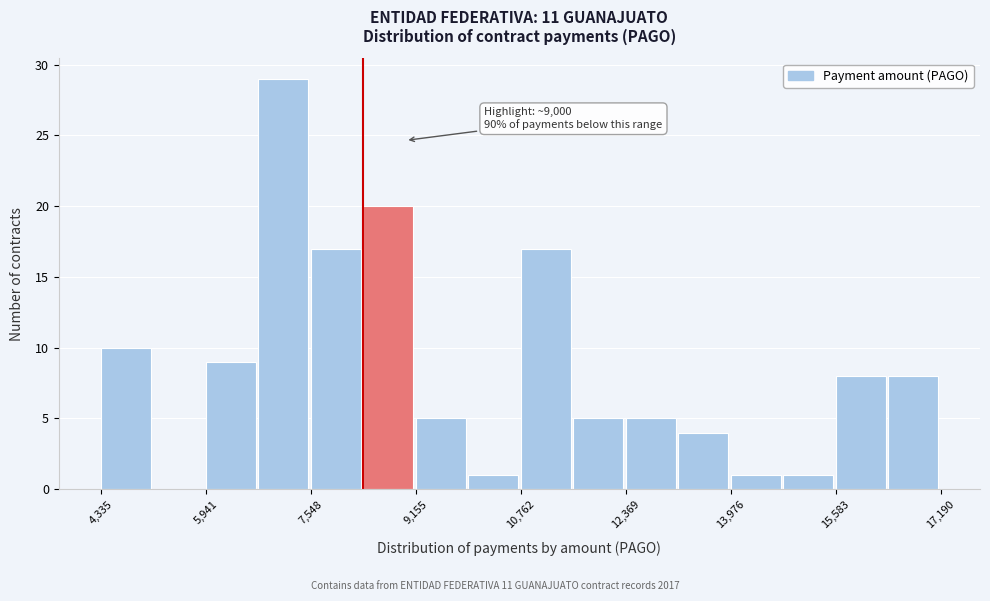

Which range on the x-axis has the tallest bar?

6800 to 7600